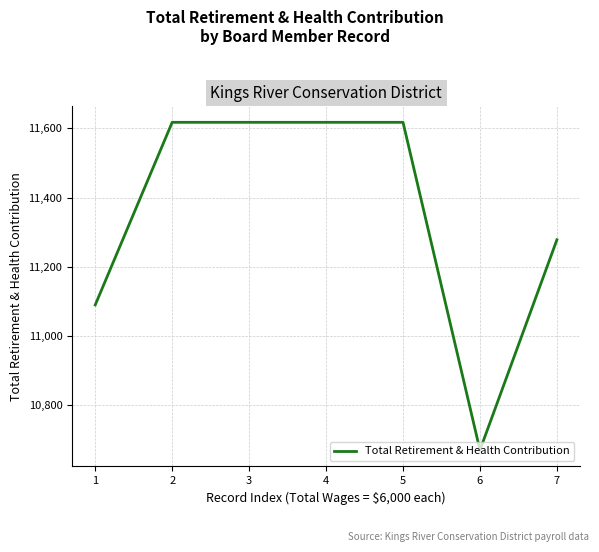

Read the value at 4.

11617